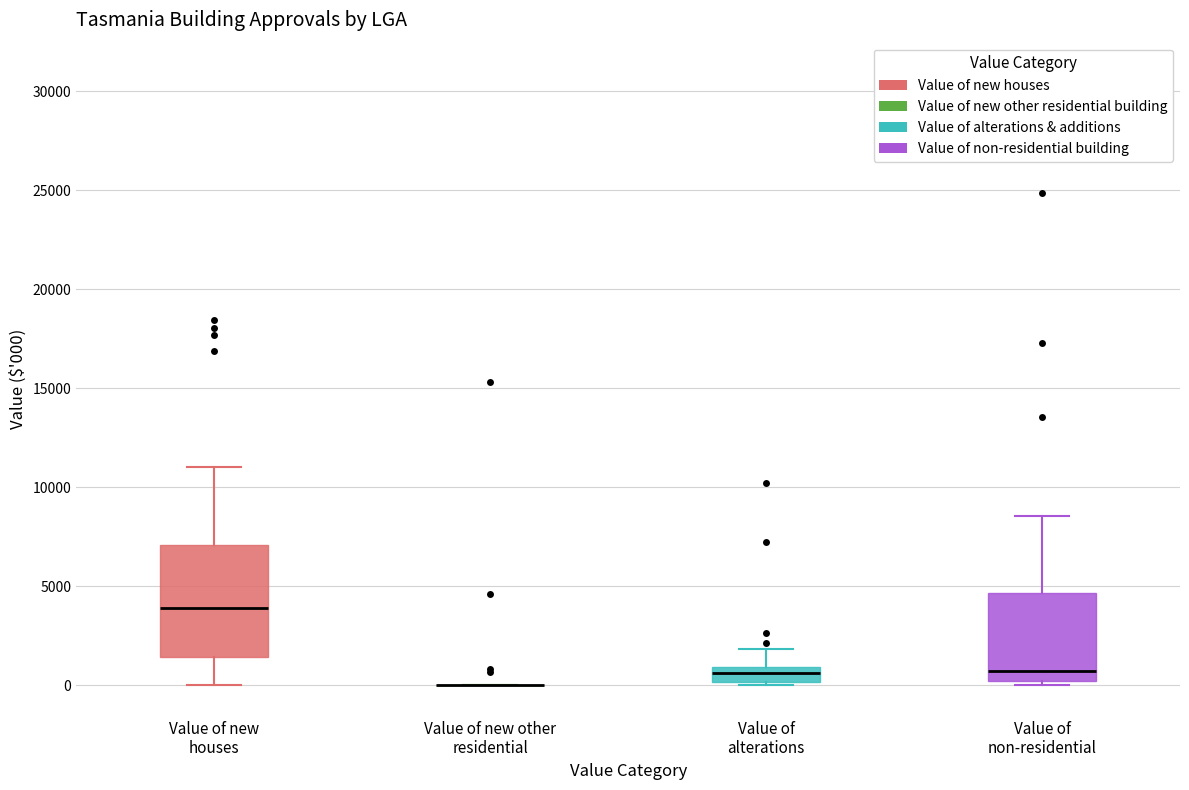

Which box is the tallest, from its lower edge to its upper edge?

Value of new houses